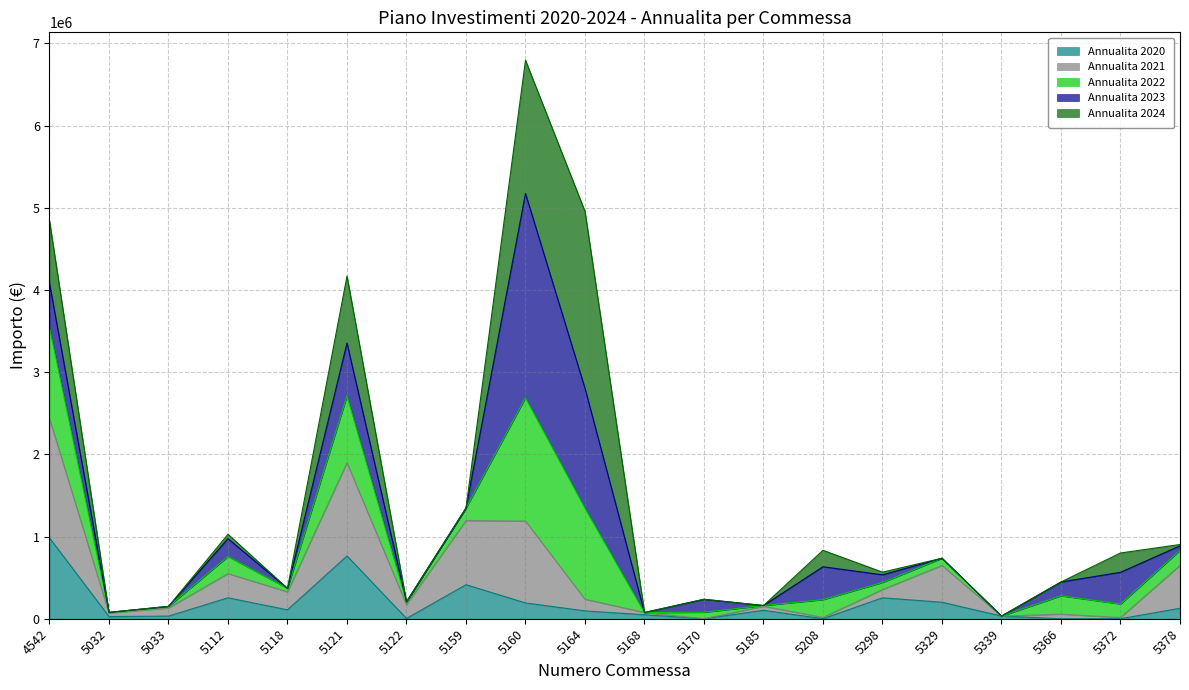

Which category has the lowest value across all series?

5170